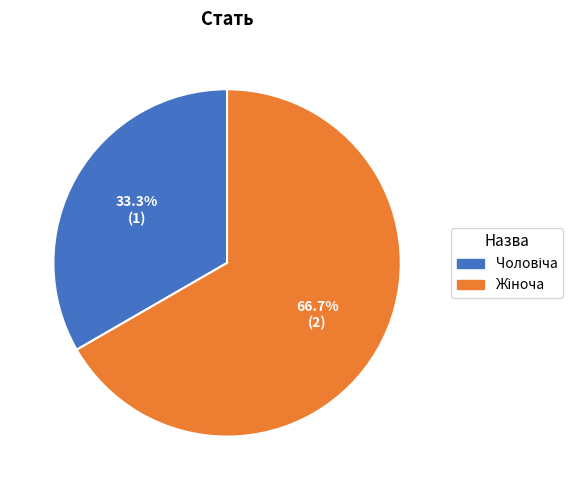

Does any single category account for the majority?

Yes